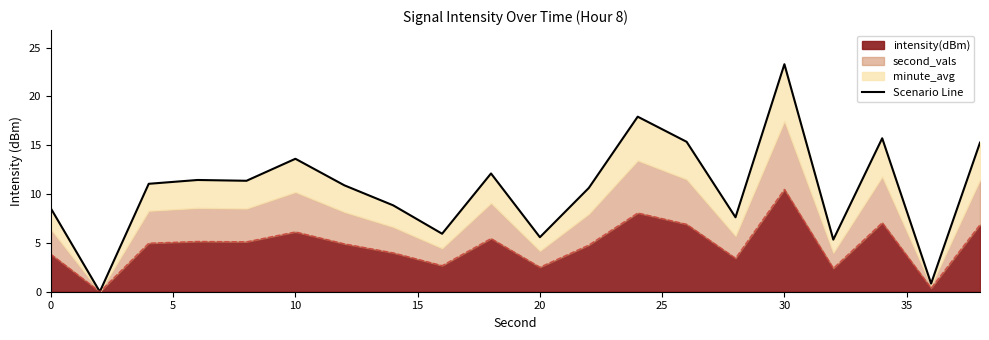

At which label does intensity(dBm) reach its peak?

30